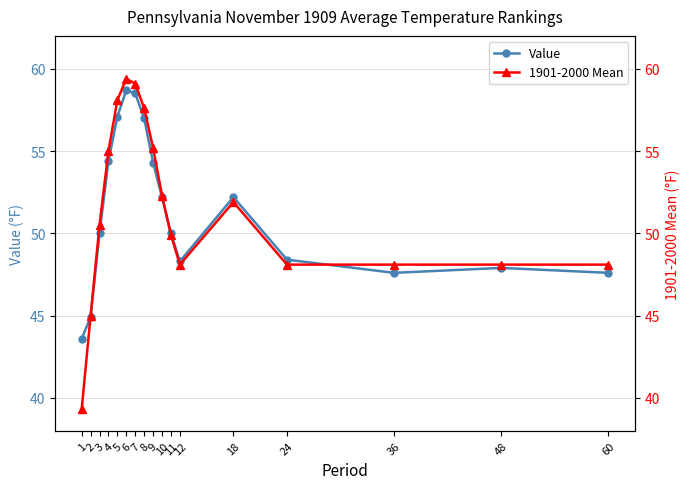

What is the minimum value for 1901-2000 Mean?

39.3